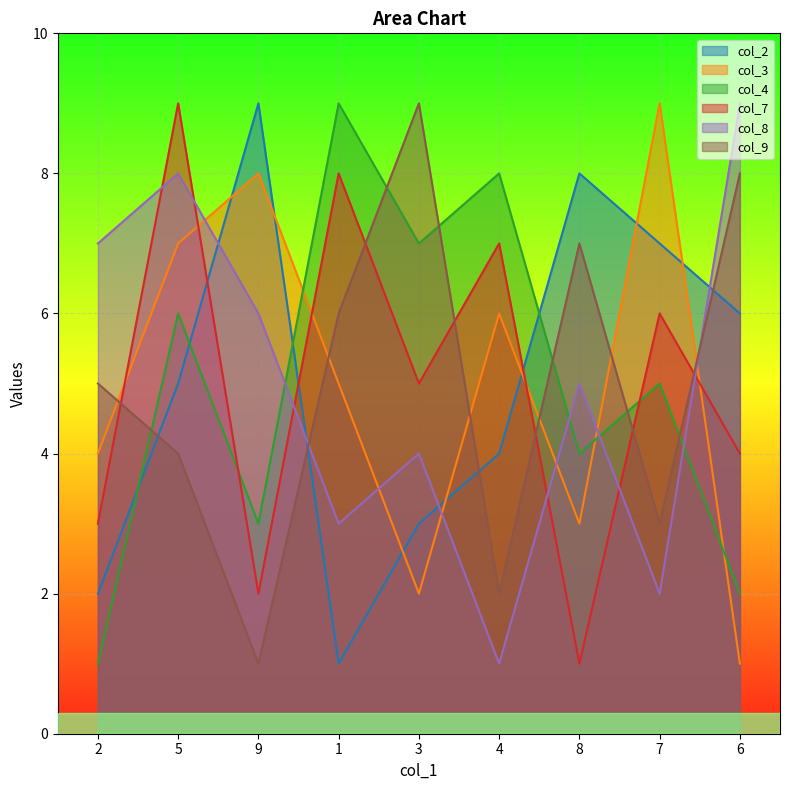

Where is col_7 nearest to the value 5?

3